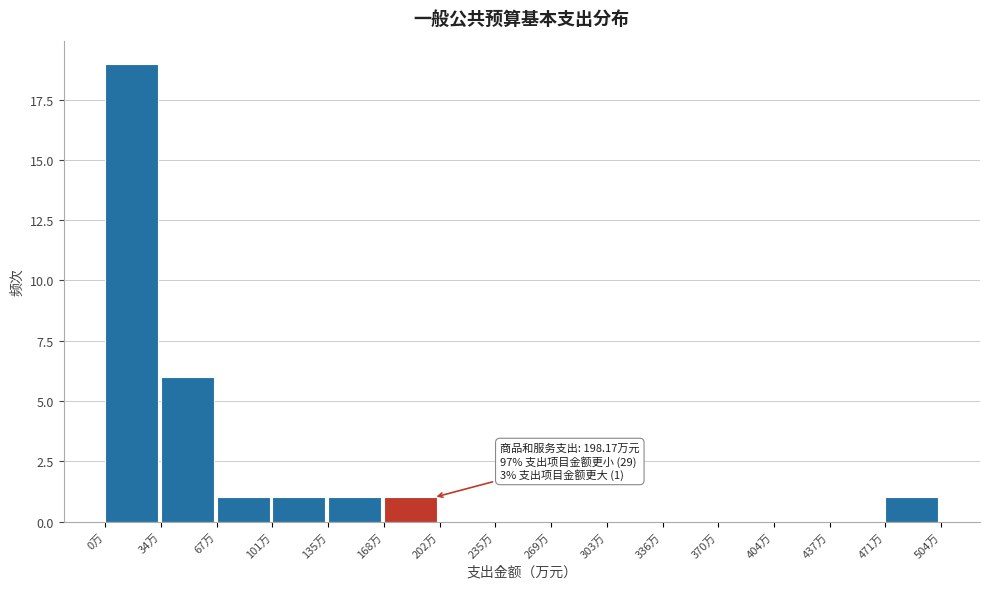

Over which range of the x-axis is the bar tallest?

0 to 35